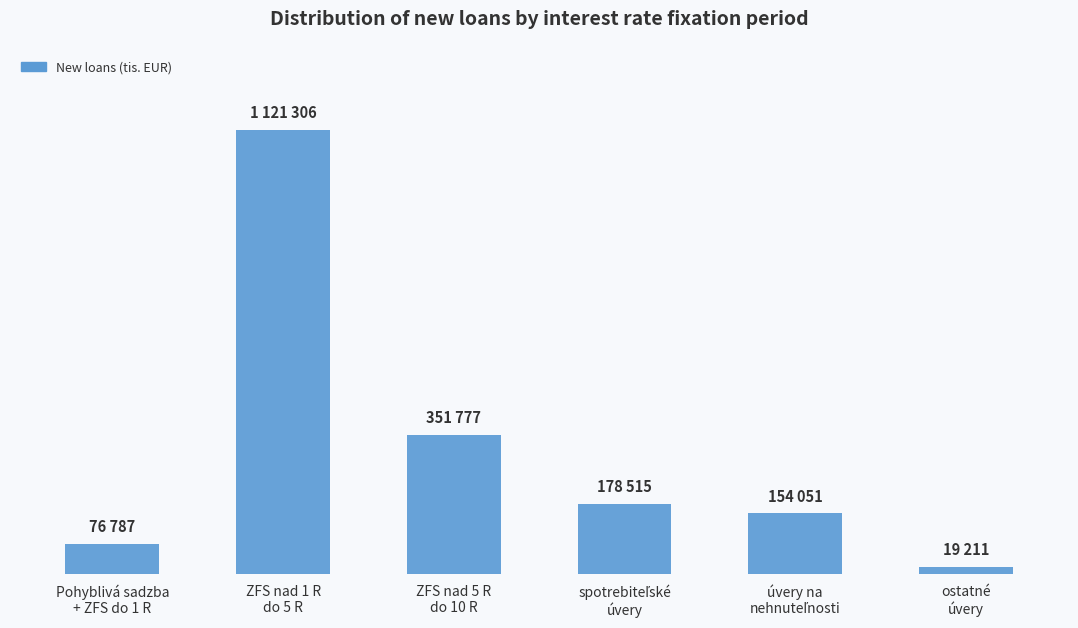

Is it true that the value at spotrebiteľské
úvery is 178.5?

True